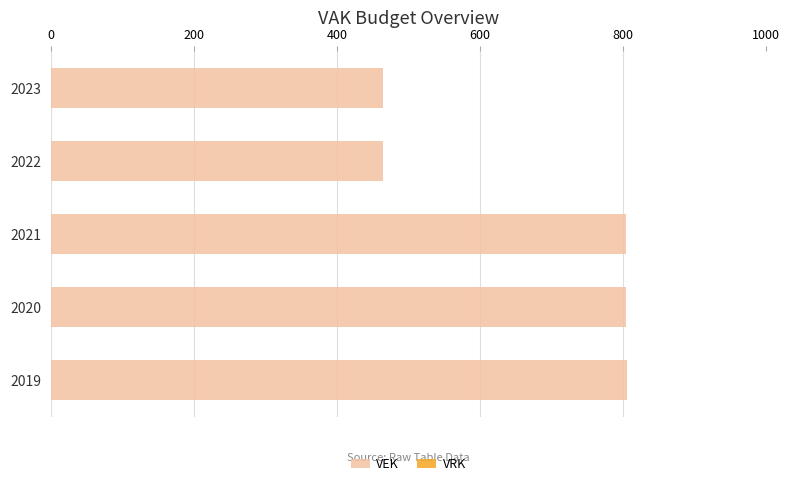

What is the greatest value displayed?

806